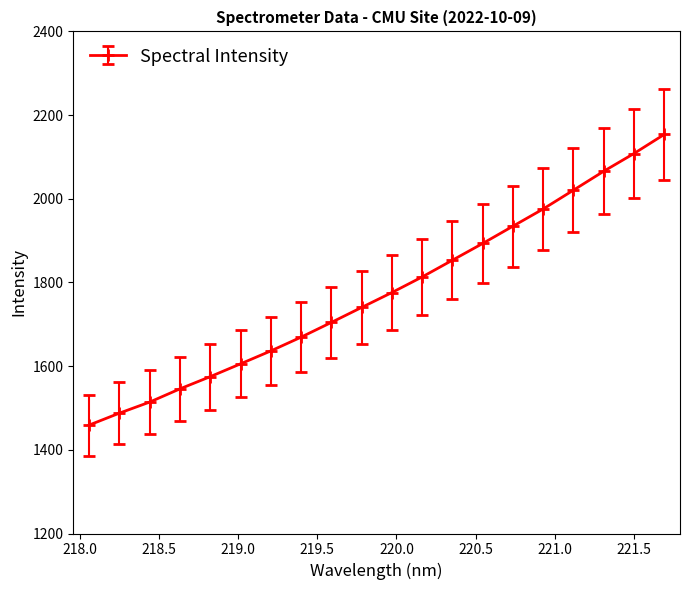

What is the minimum value shown in the chart?

1459.1